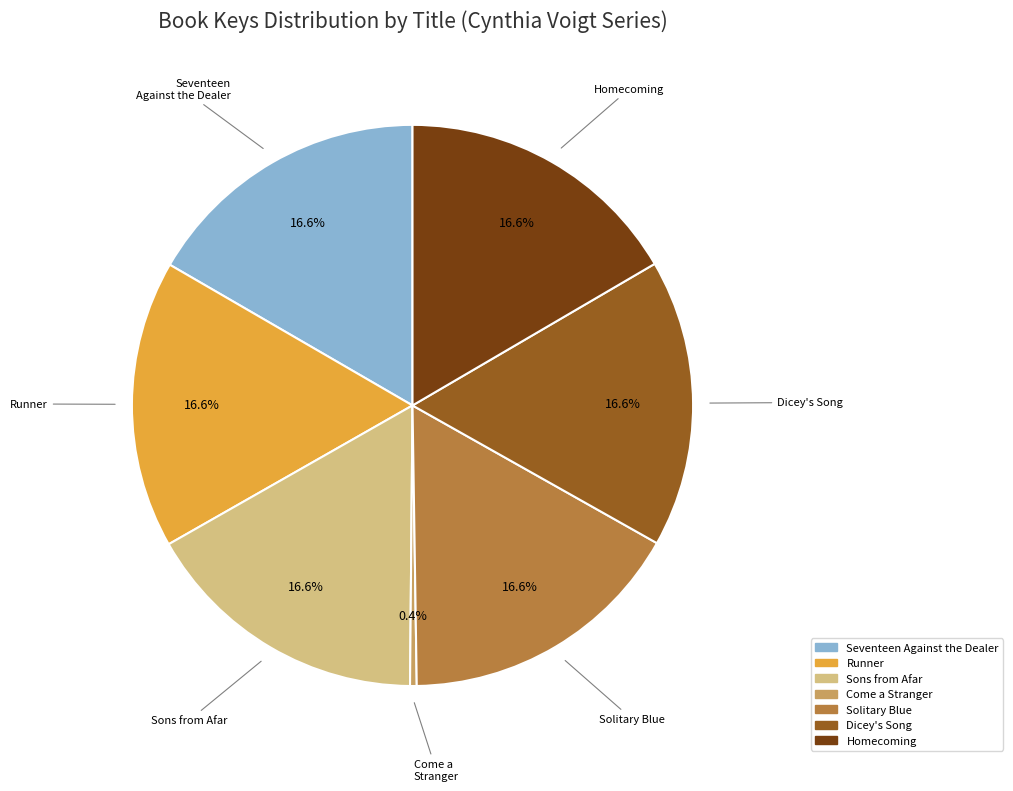

Approximately how many times larger is the value at Seventeen Against the Dealer compared to Homecoming?

1.0